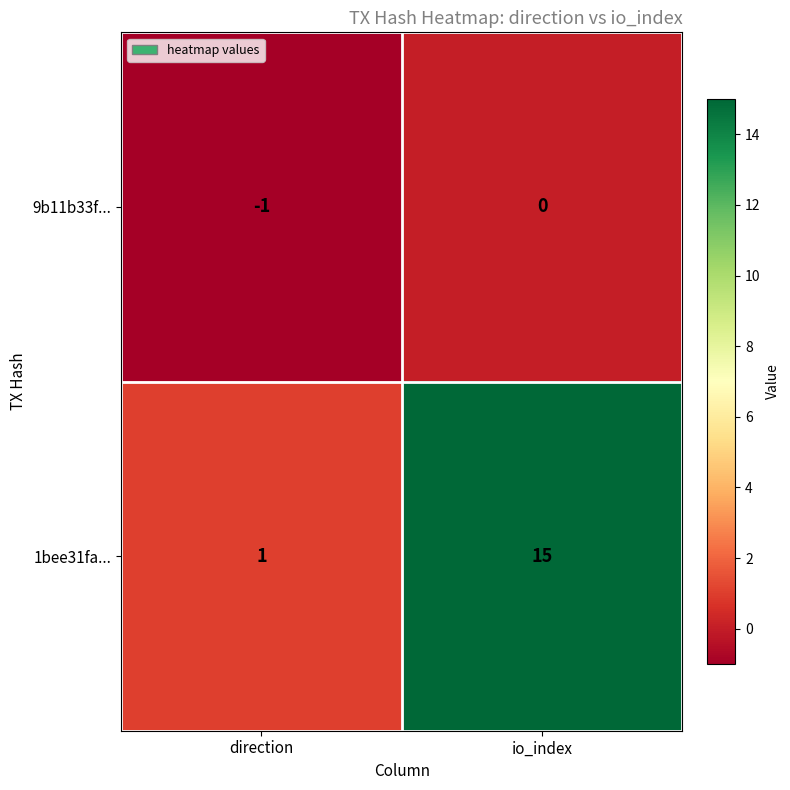

Reading left to right, extract all data points from this chart.

9b11b33f...: -1	0
1bee31fa...: 1	15